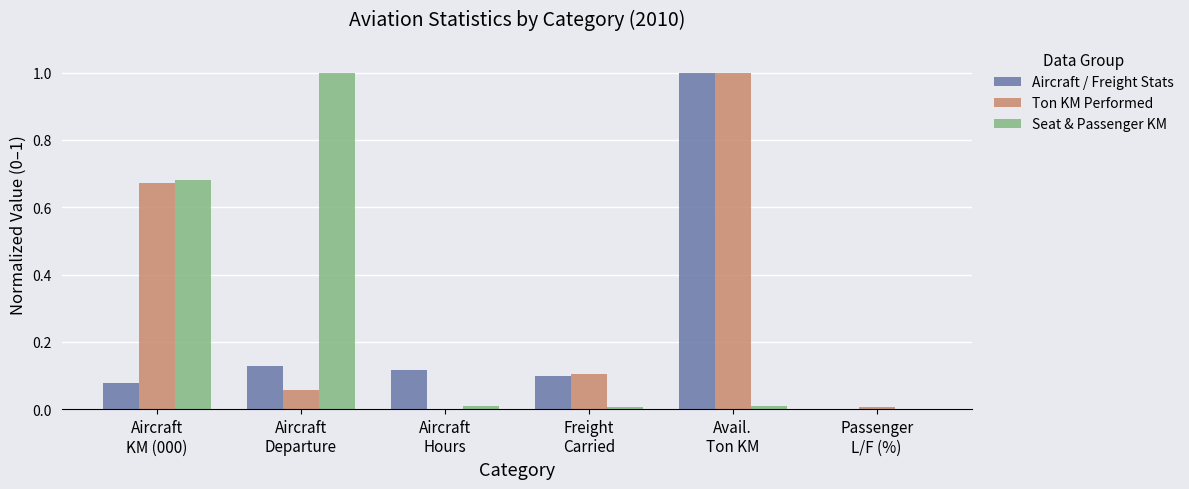

How many categories are shown in the chart?

6